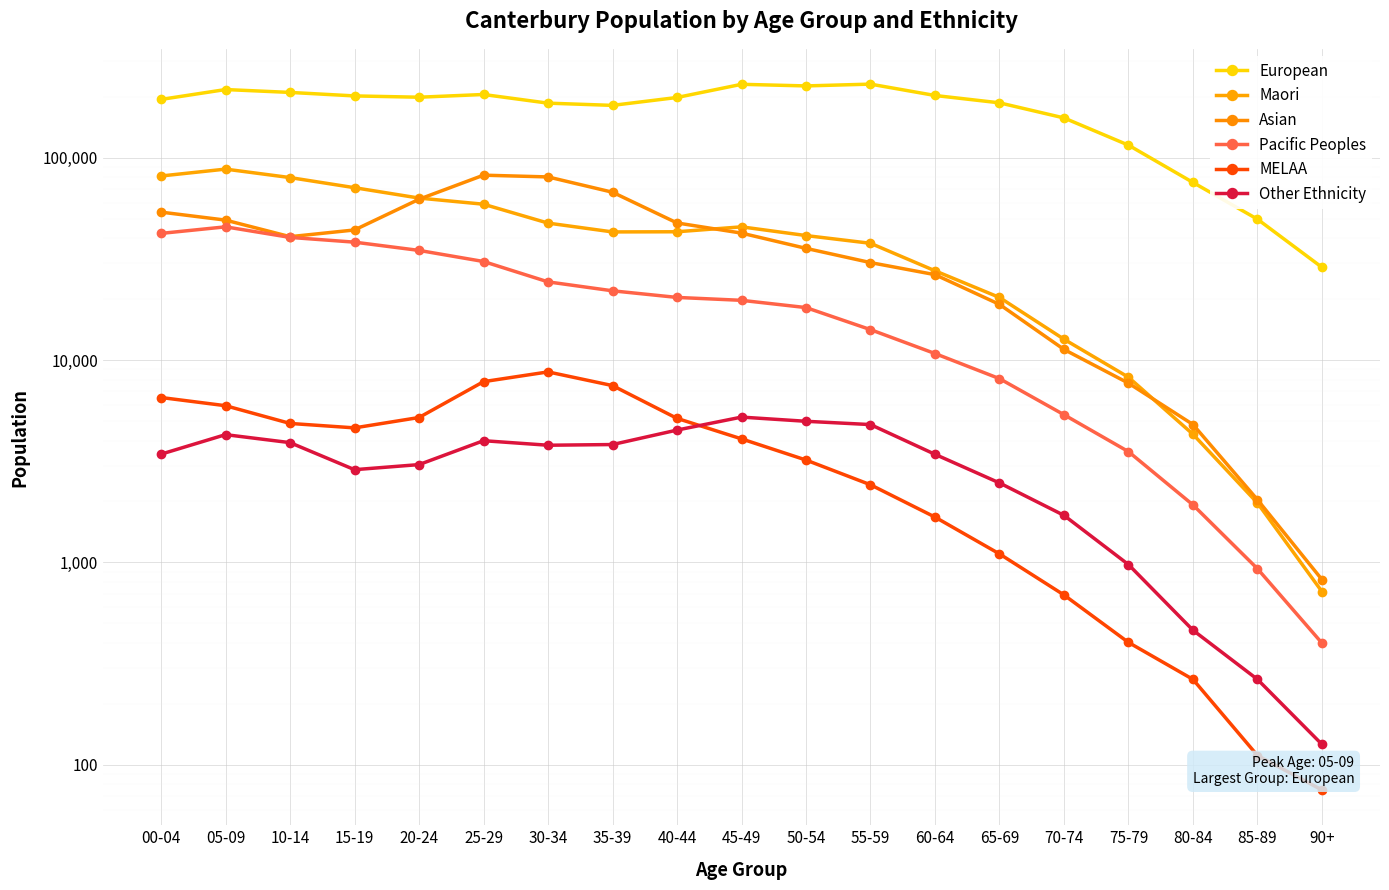

What are all the series names shown in the legend?

European, Maori, Asian, Pacific Peoples, MELAA, Other Ethnicity